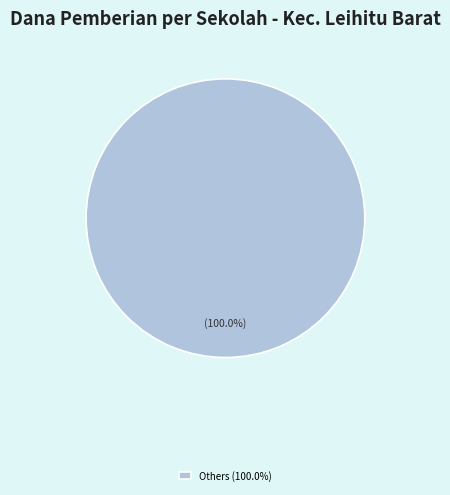

How many slices are in this pie chart?

1